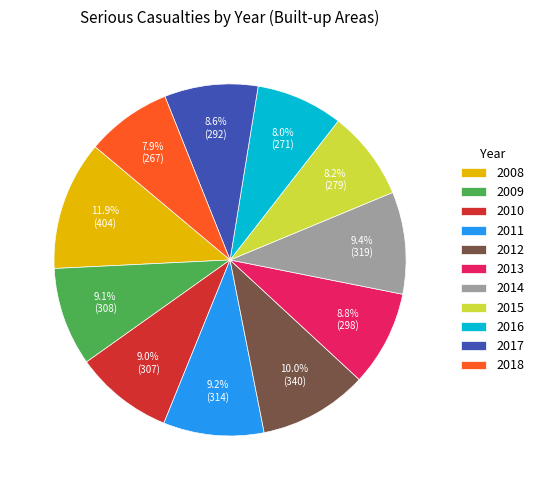

Between 2013 and 2015, which is larger?

2013